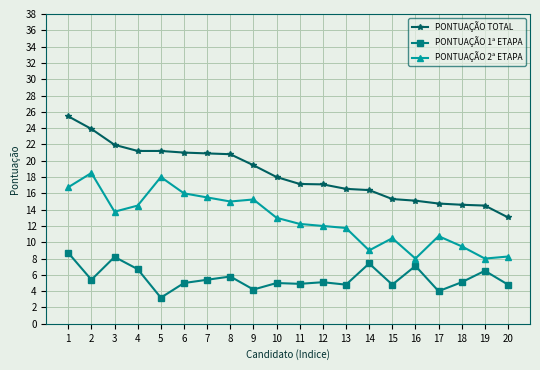

What is the sum of all PONTUAÇÃO 1ª ETAPA values?

112.1